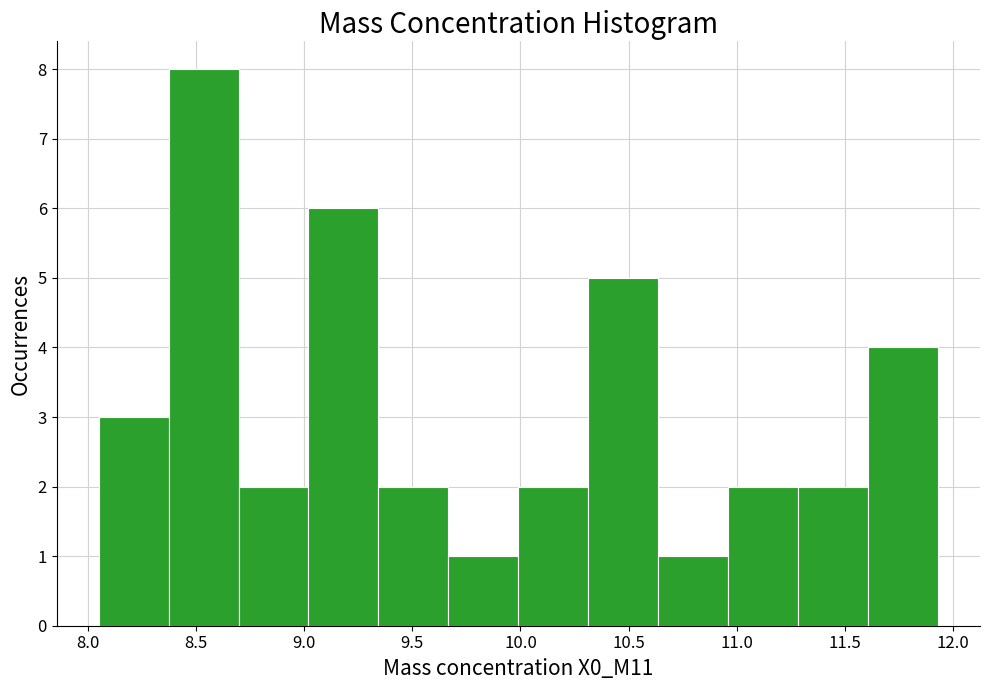

Reading left to right, transcribe this chart: for each bar, give the range it covers on the x-axis and its height. Neither the bar edges nor the heights are printed on the chart, so give them approximately, as read against the axes.

8.05 to 8.35: 3
8.35 to 8.70: 8
8.70 to 9.00: 2
9.00 to 9.35: 6
9.35 to 9.65: 2
9.65 to 10.00: 1
10.00 to 10.30: 2
10.30 to 10.65: 5
10.65 to 10.95: 1
10.95 to 11.30: 2
11.30 to 11.60: 2
11.60 to 11.95: 4